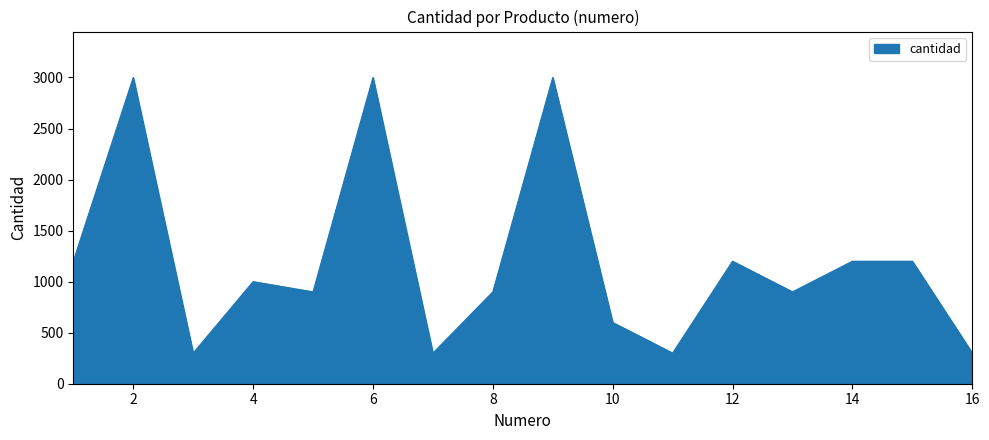

What is the smallest value displayed?

300